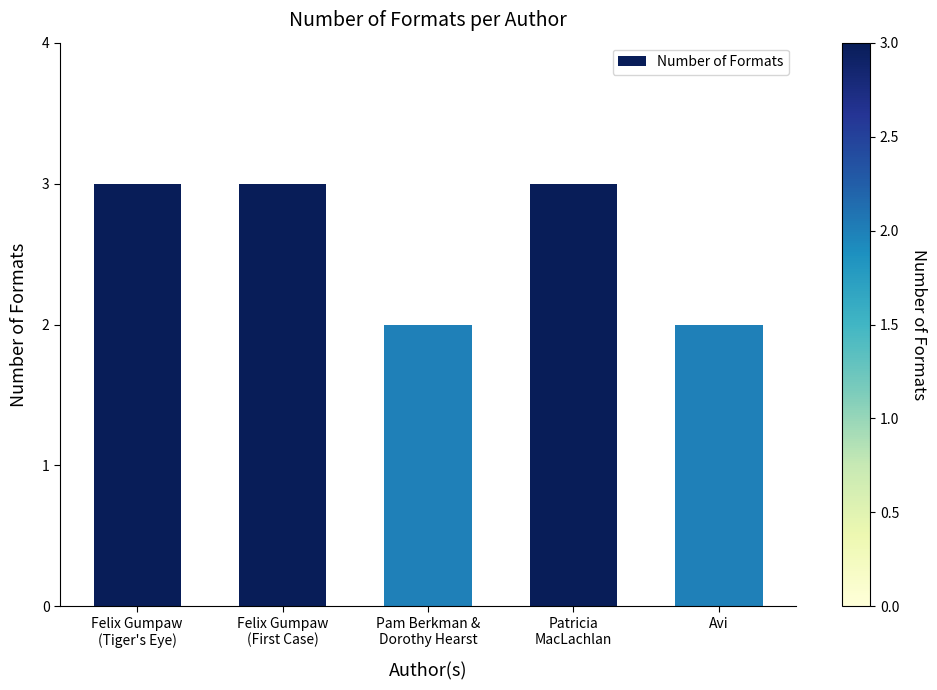

Reading right to left, extract all data points from this chart.

Avi=2	Patricia
MacLachlan=3	Pam Berkman &
Dorothy Hearst=2	Felix Gumpaw
(First Case)=3	Felix Gumpaw
(Tiger's Eye)=3